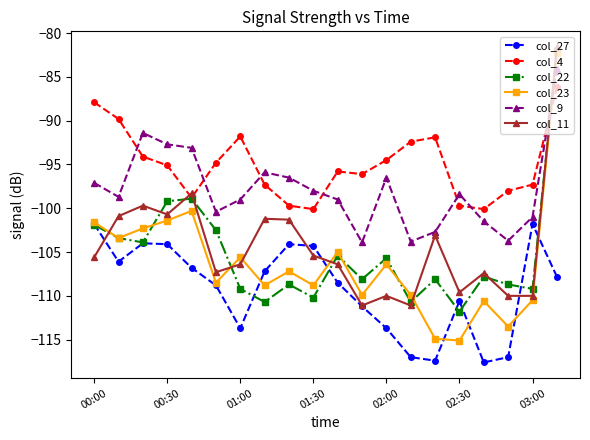

How many lines are shown in the chart?

6